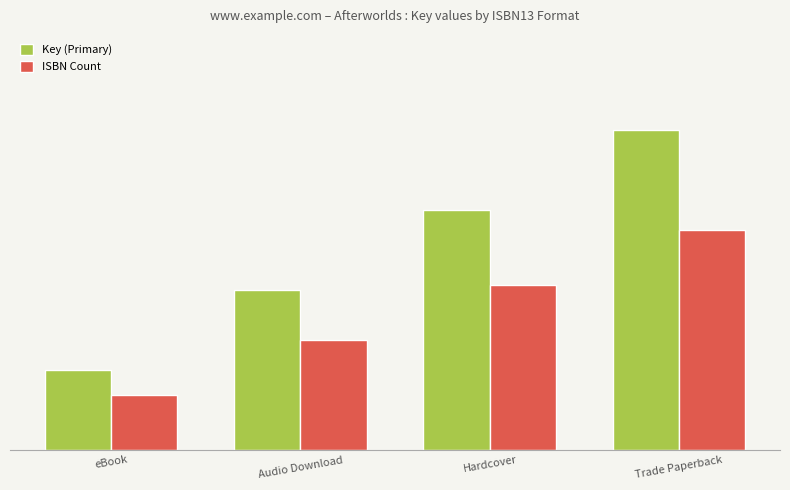

Which series has the largest total across all categories?

Key (Primary)